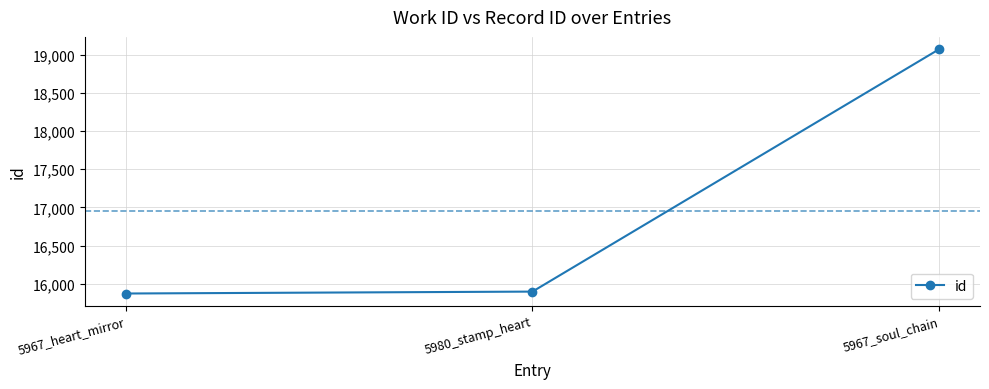

How many lines are shown in the chart?

1